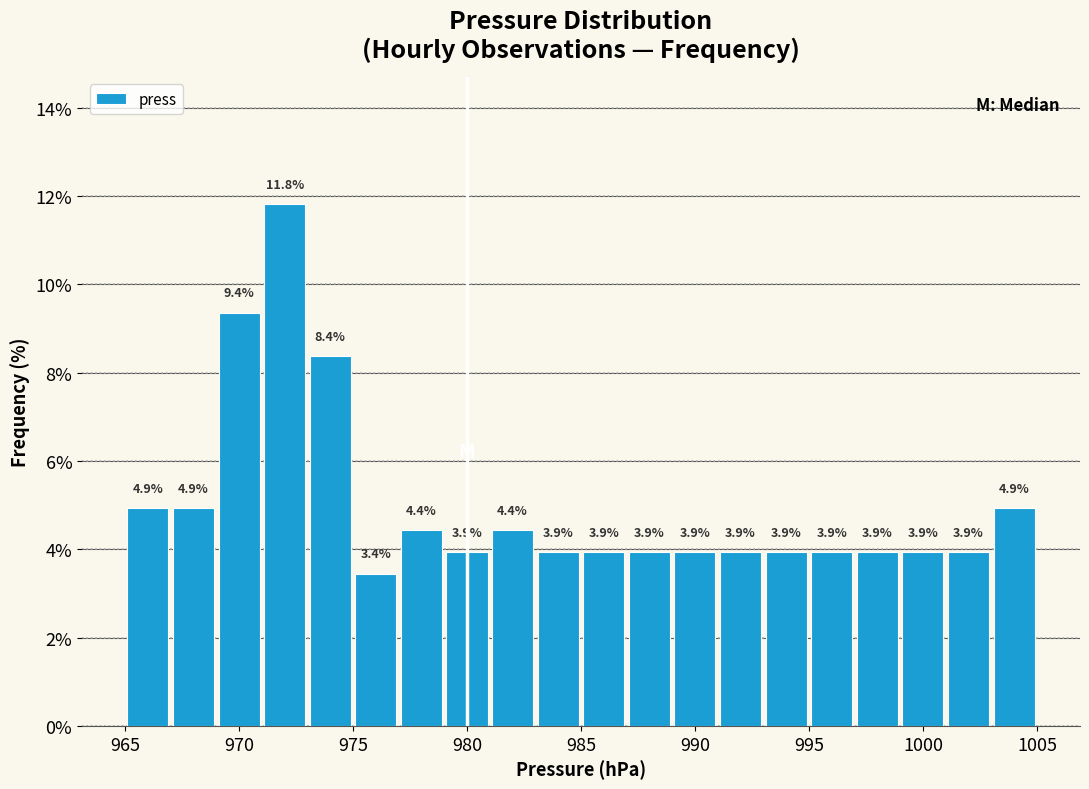

Reading left to right, list every bar in this chart as the range it spans on the x-axis followed by its height.

965 to 967: 4.9
967 to 969: 4.9
969 to 971: 9.4
971 to 973: 11.8
973 to 975: 8.4
975 to 977: 3.4
977 to 979: 4.4
979 to 981: 3.9
981 to 983: 4.4
983 to 985: 3.9
985 to 987: 3.9
987 to 989: 3.9
989 to 991: 3.9
991 to 993: 3.9
993 to 995: 3.9
995 to 997: 3.9
997 to 999: 3.9
999 to 1001: 3.9
1001 to 1003: 3.9
1003 to 1005: 4.9